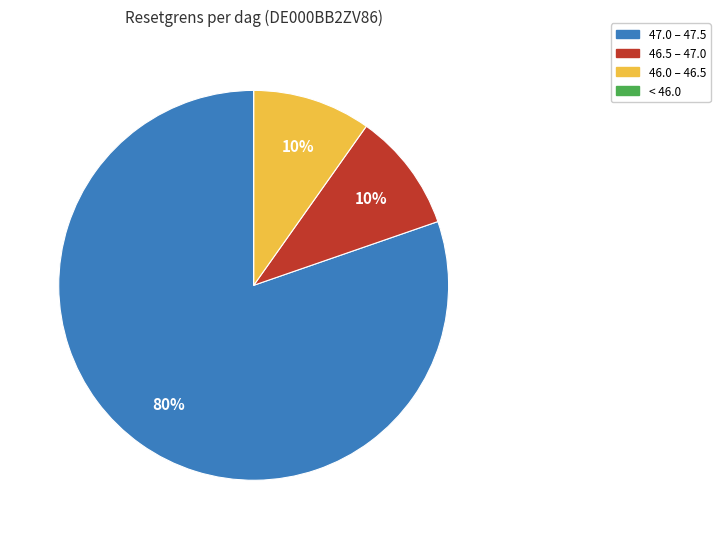

Is there any slice that represents more than half of the pie?

Yes